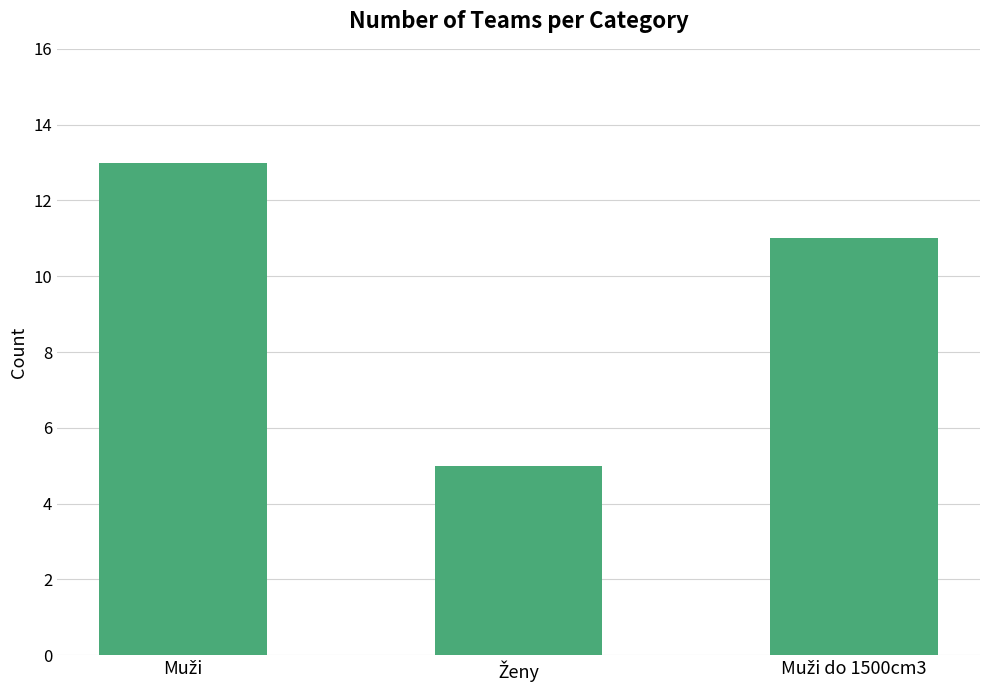

What is the maximum value shown in the chart?

13